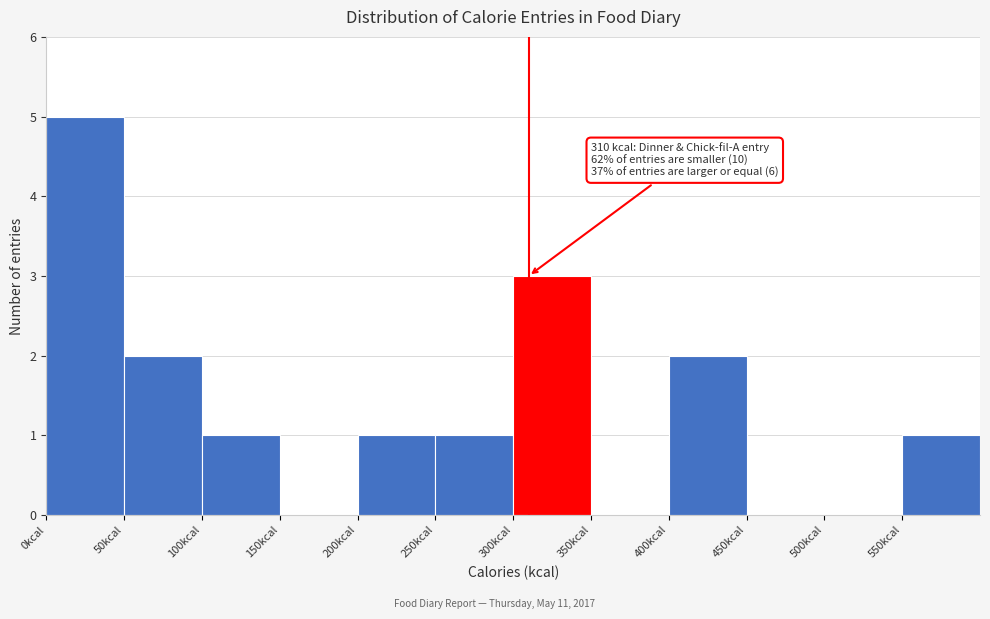

Which range on the x-axis has the tallest bar?

0 to 50